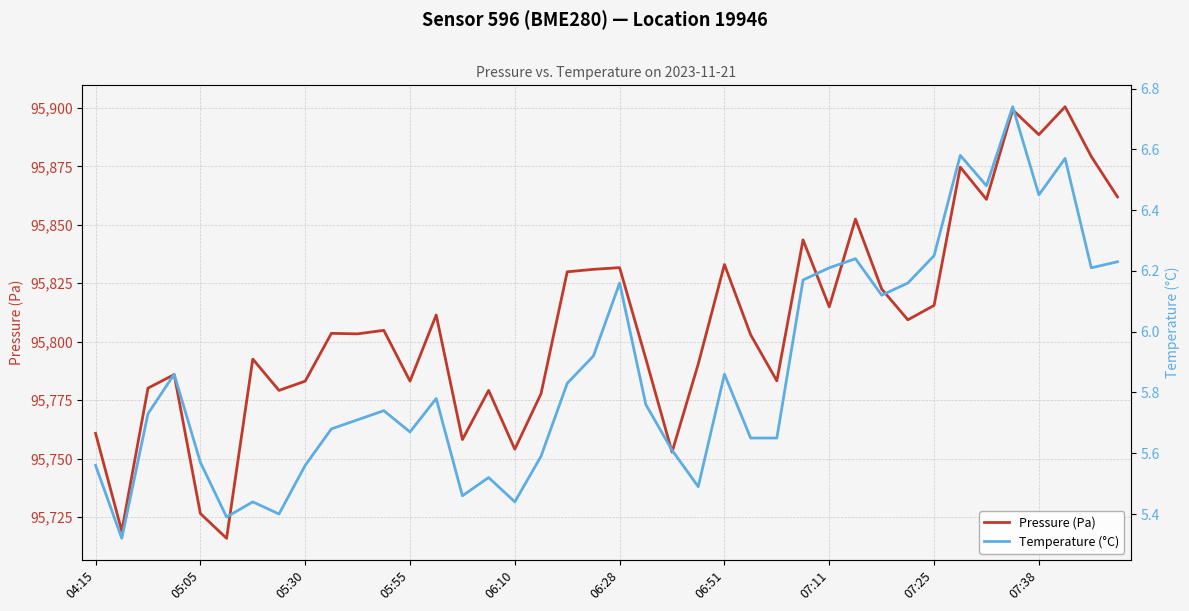

True or false: Pressure (Pa) and Temperature (°C) intersect in this chart.

False